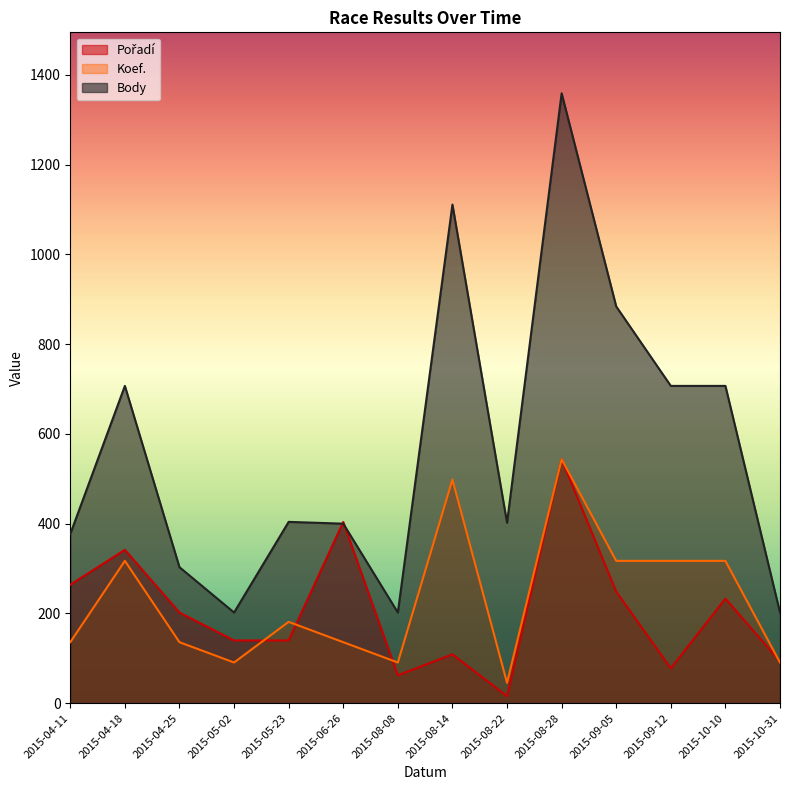

The Body series shows 379.6 at 2015-04-18. True or false?

False